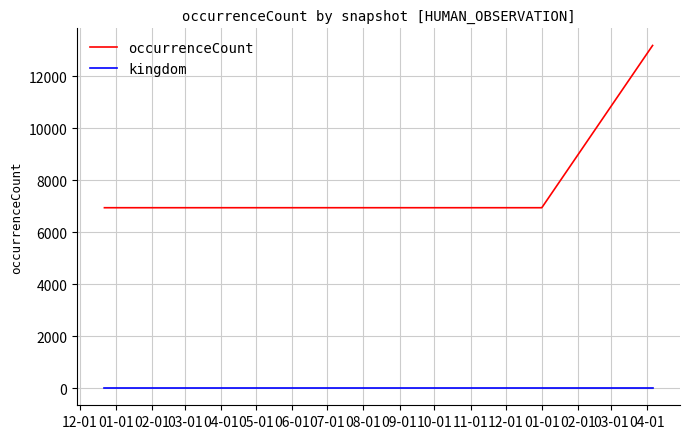

True or false: occurrenceCount and kingdom cross at least once.

False